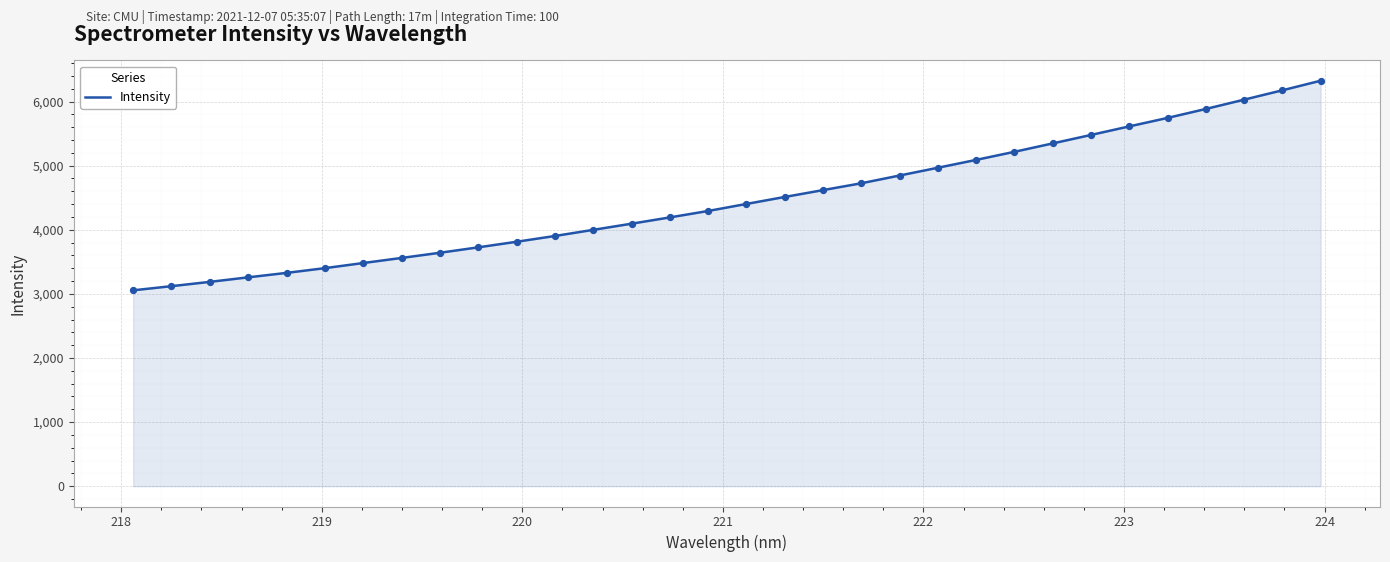

What is the minimum value shown in the chart?

3055.5